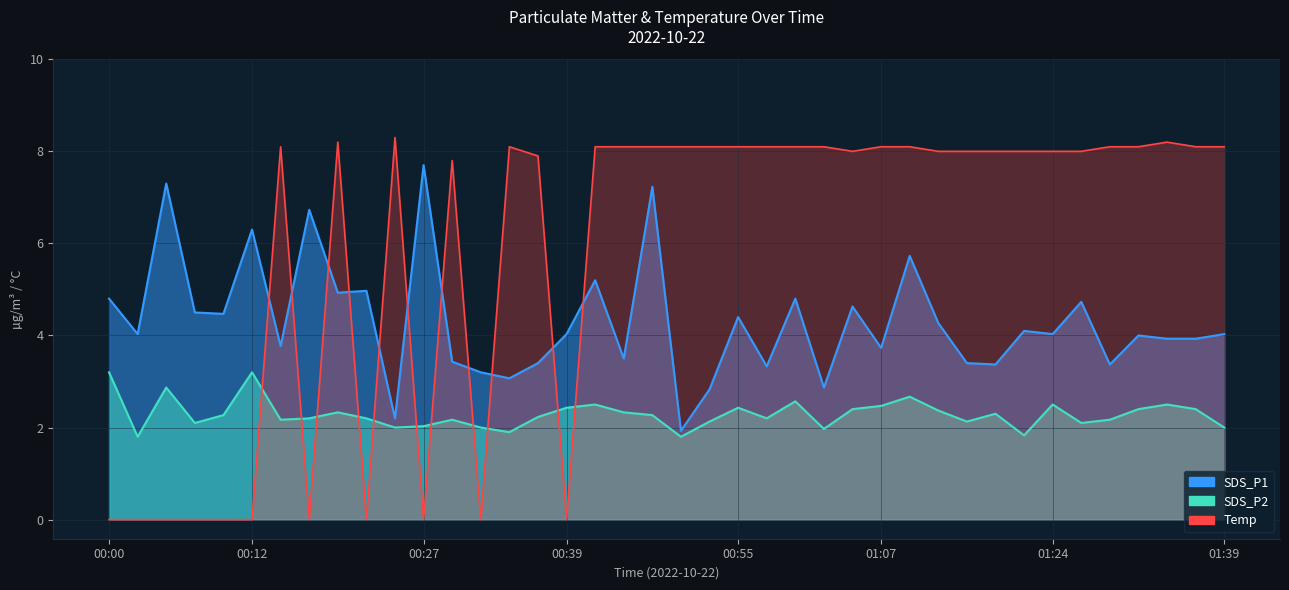

At how many categories does at least one series exceed 0?

40